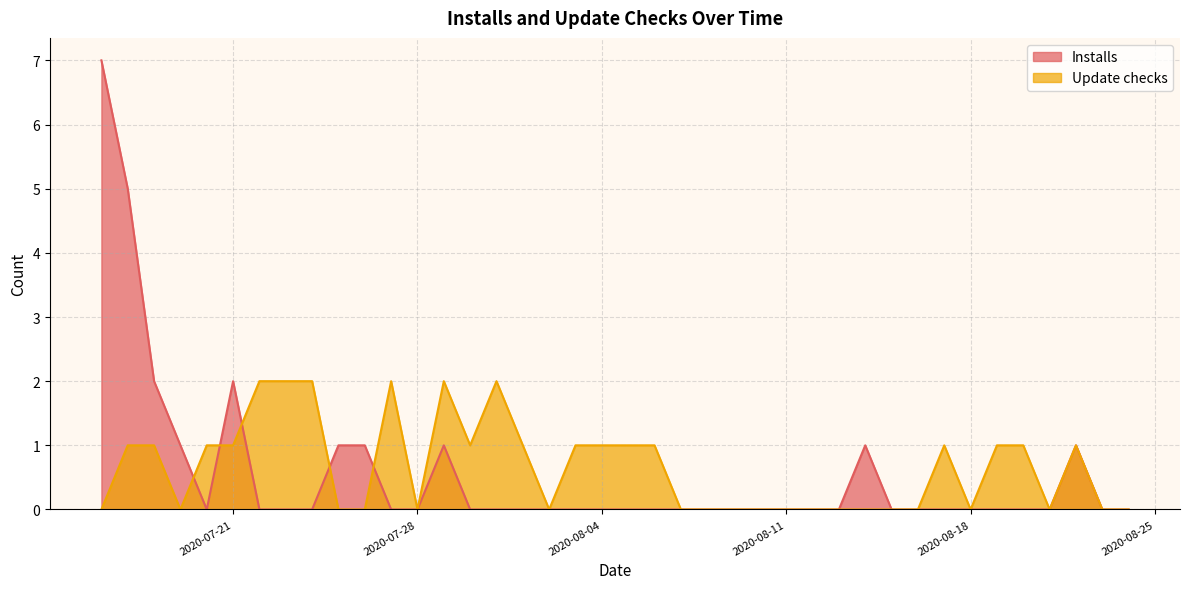

At which label does Update checks first exceed 1?

2020-07-22